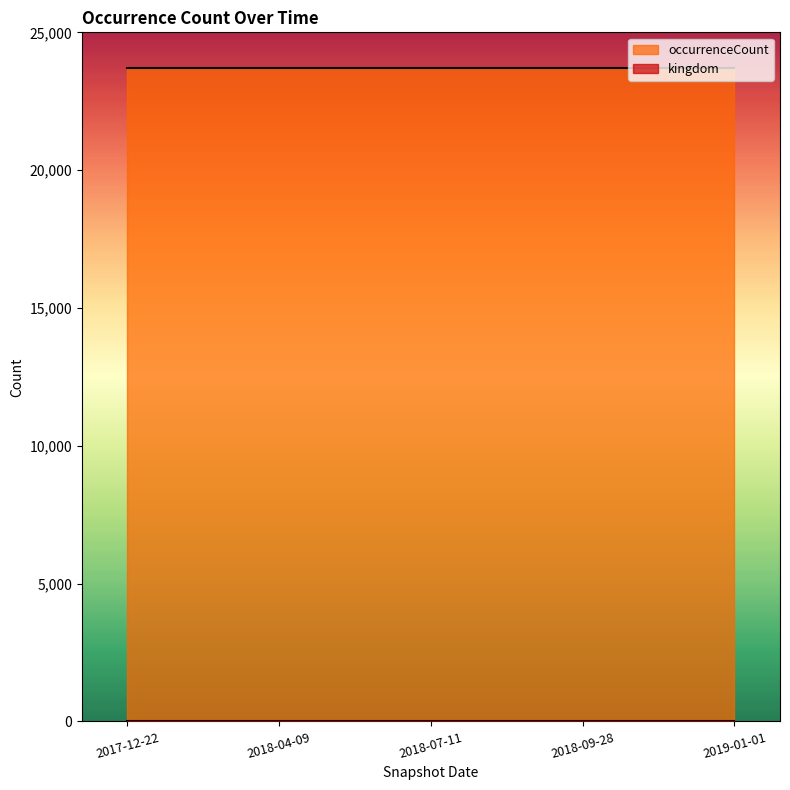

Reading right to left, transcribe all the data shown in this chart.

kingdom: 2019-01-01=1	2018-09-28=1	2018-07-11=1	2018-04-09=1	2017-12-22=1
occurrenceCount: 2019-01-01=23697	2018-09-28=23697	2018-07-11=23697	2018-04-09=23697	2017-12-22=23697